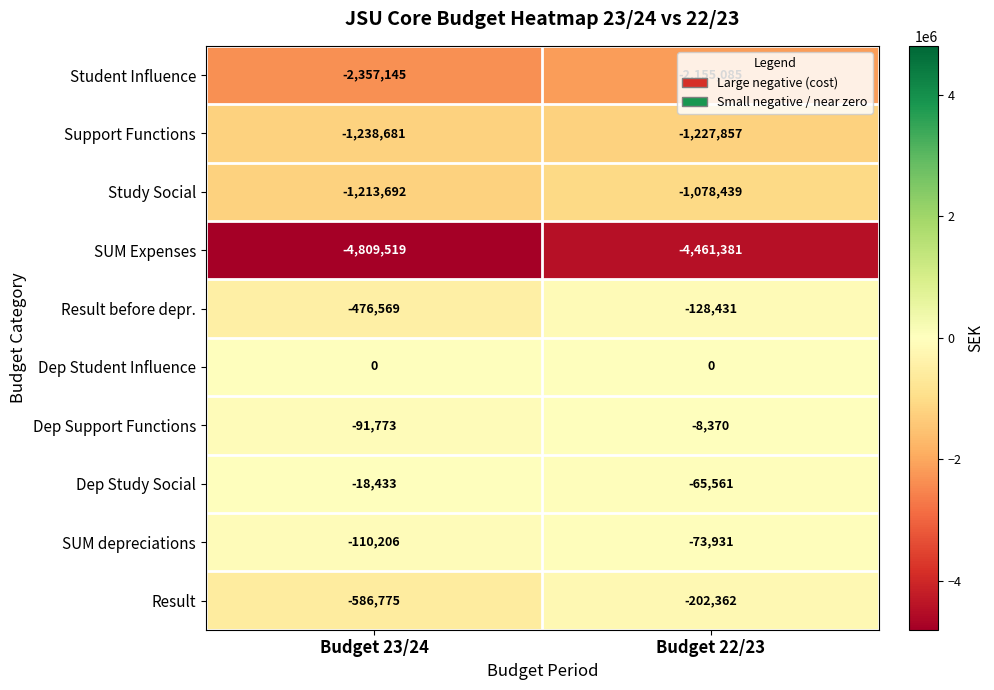

Which series has the largest total across all categories?

Dep Student Influence